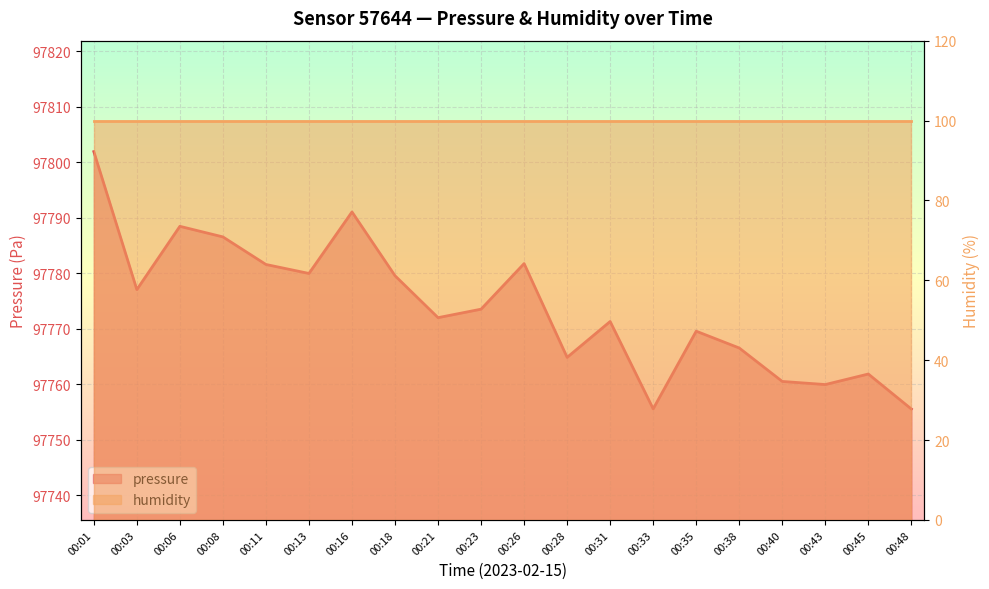

What is the total value across all series at 00:45?

97861.8